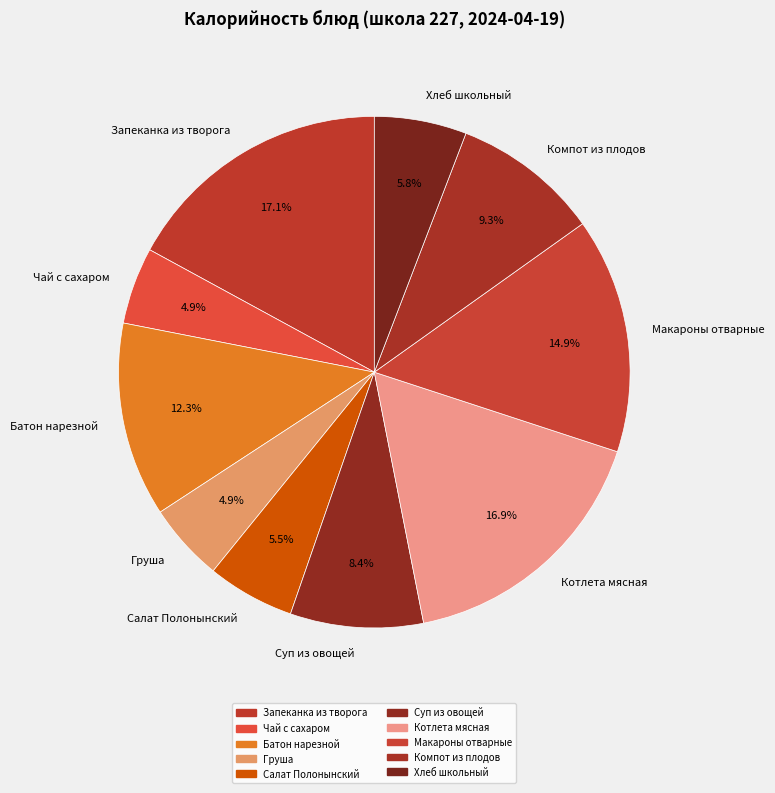

Is Хлеб школьный the majority of the pie?

No